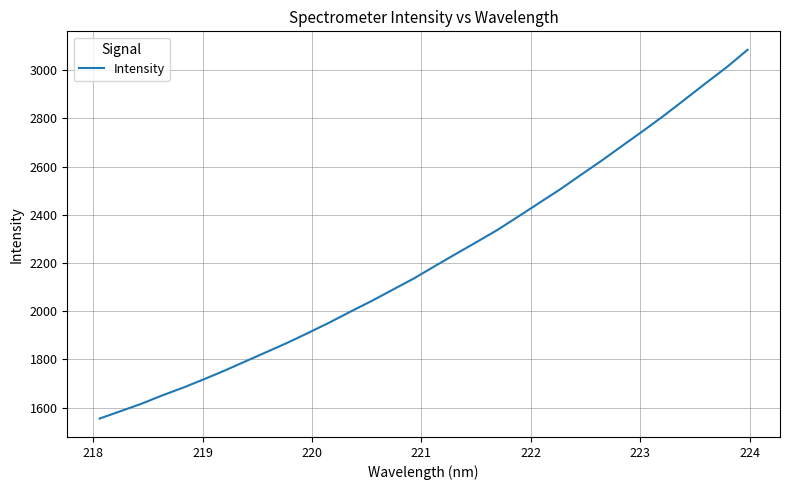

What is the difference between the maximum and minimum values?

1529.0